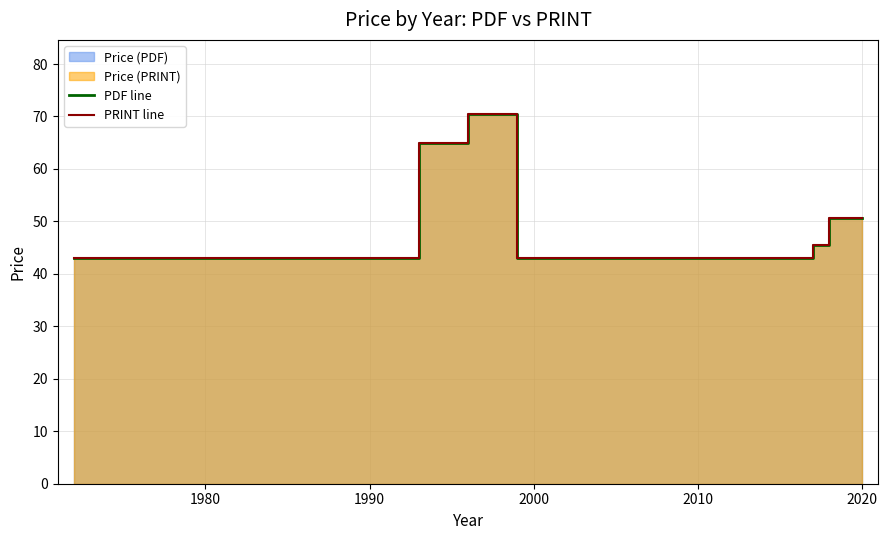

What is the value of the PDF line point at the 14th from the left?

45.6